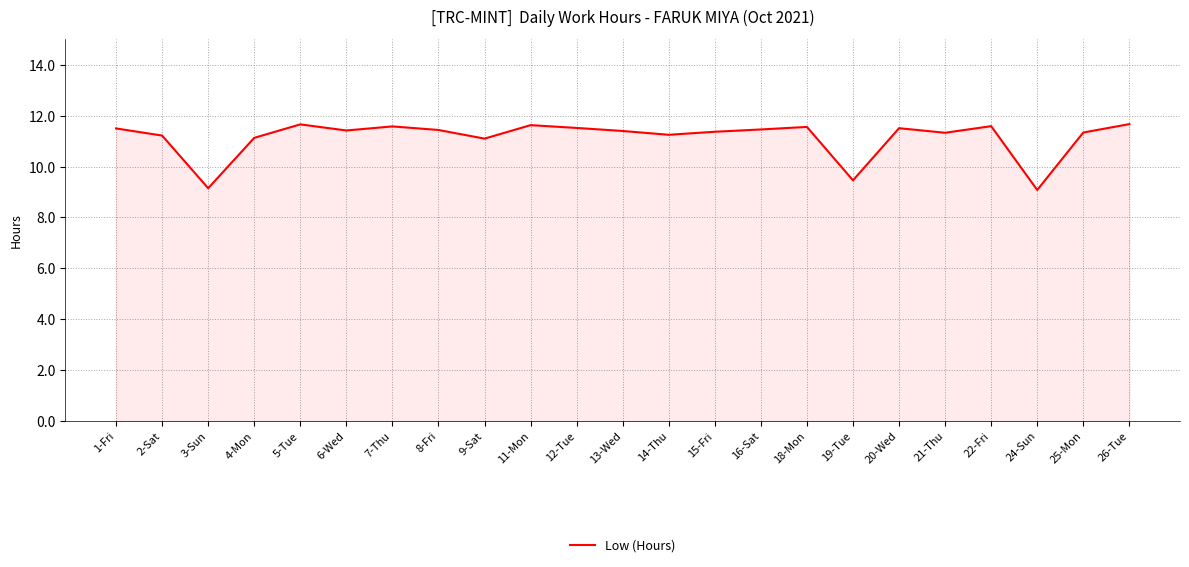

Read the value at 20-Wed.

11.5